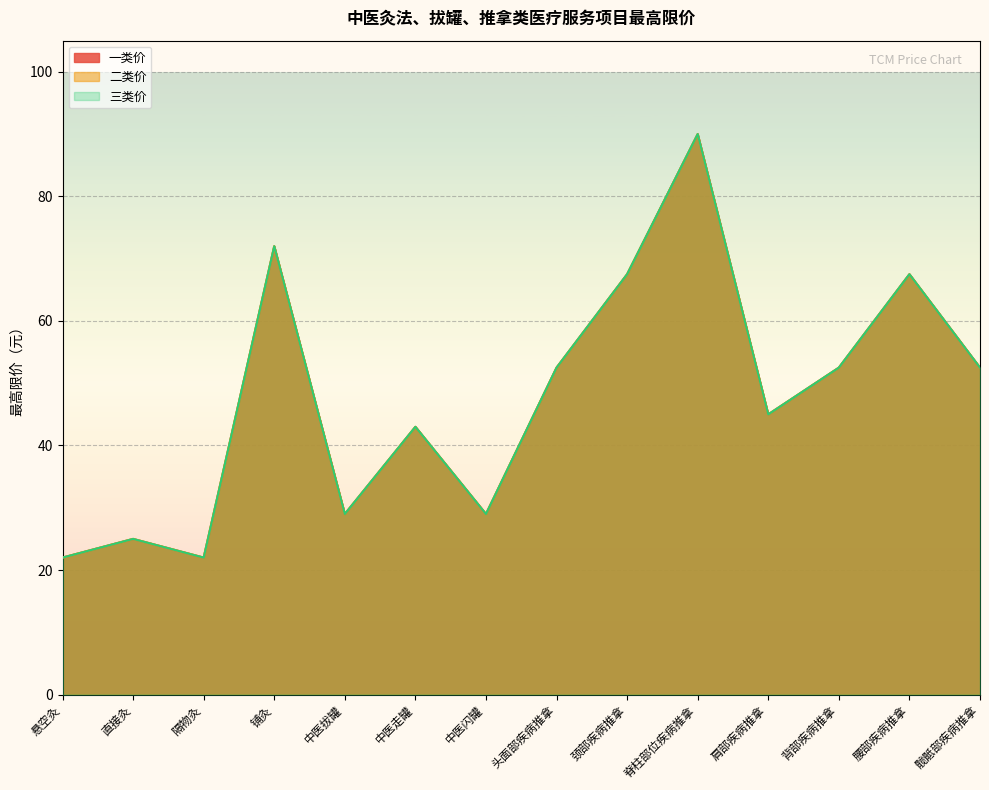

Does the chart display data point markers on the line(s)?

No